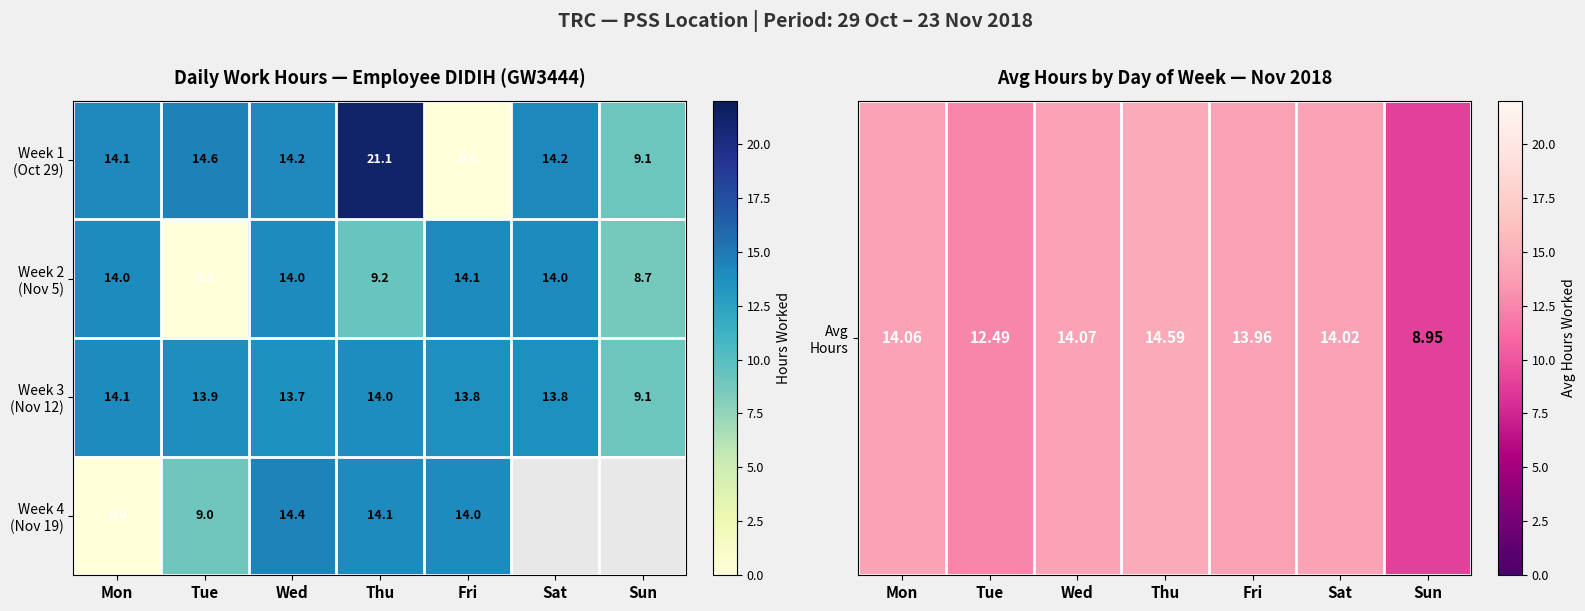

What is the spread (max minus min) of values at Tue?

14.6